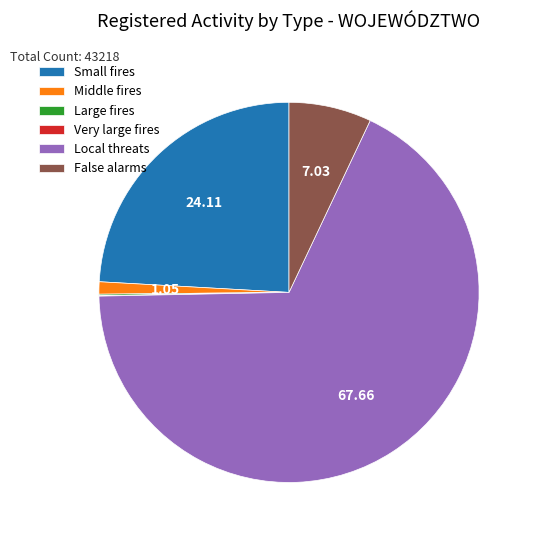

Do Middle fires and Small fires together represent more than half of the pie?

No